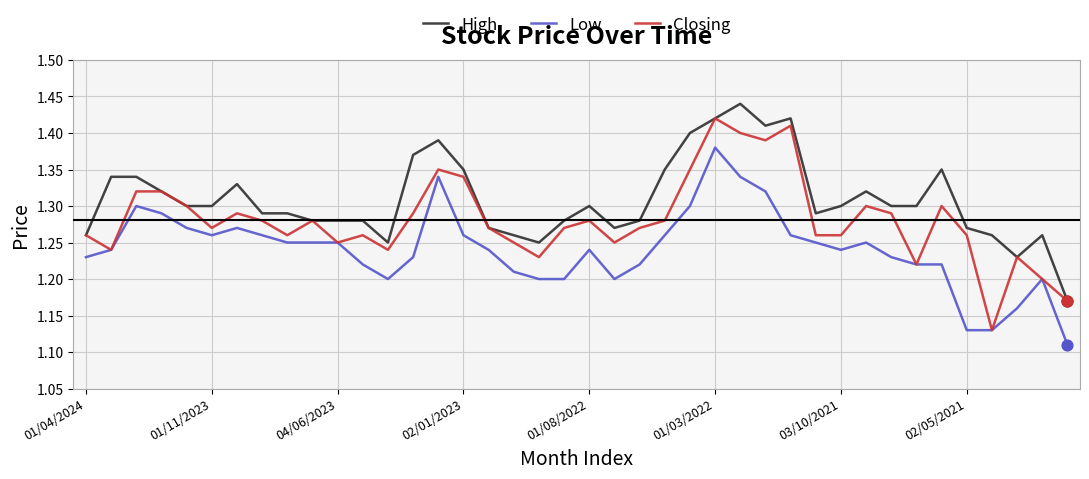

True or false: High and Low intersect in this chart.

False